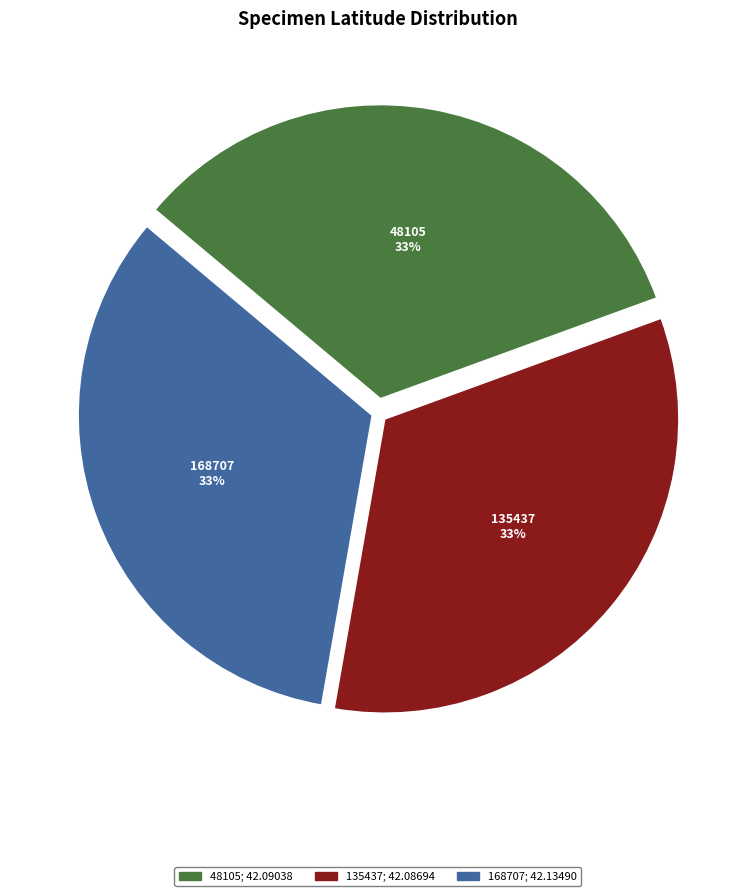

Approximately how many times larger is the value at 48105 compared to 168707?

1.0